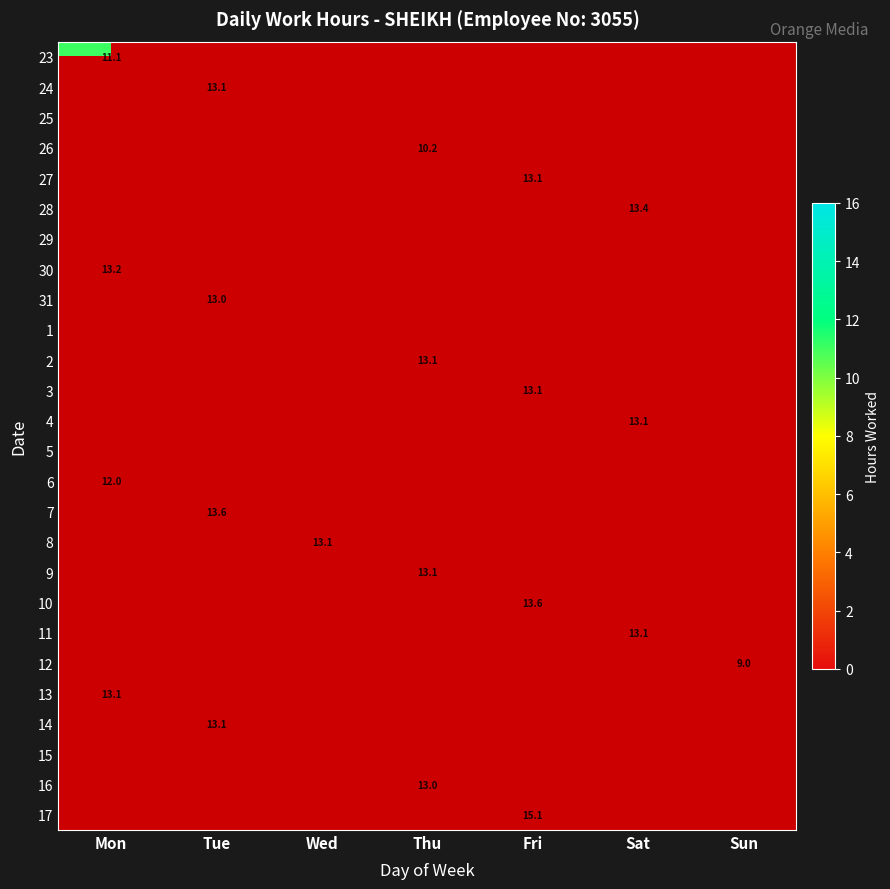

The value of 6 at Mon is 19.5. True or false?

False